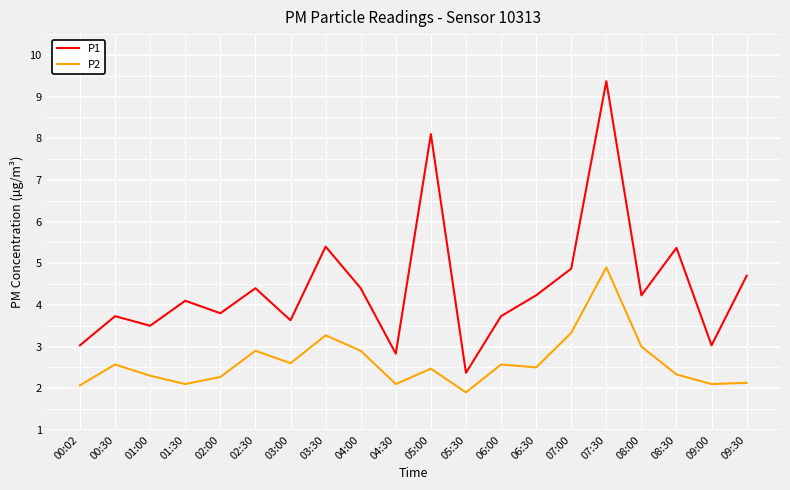

At 01:00, list the series in order from smallest to largest.

P2, P1